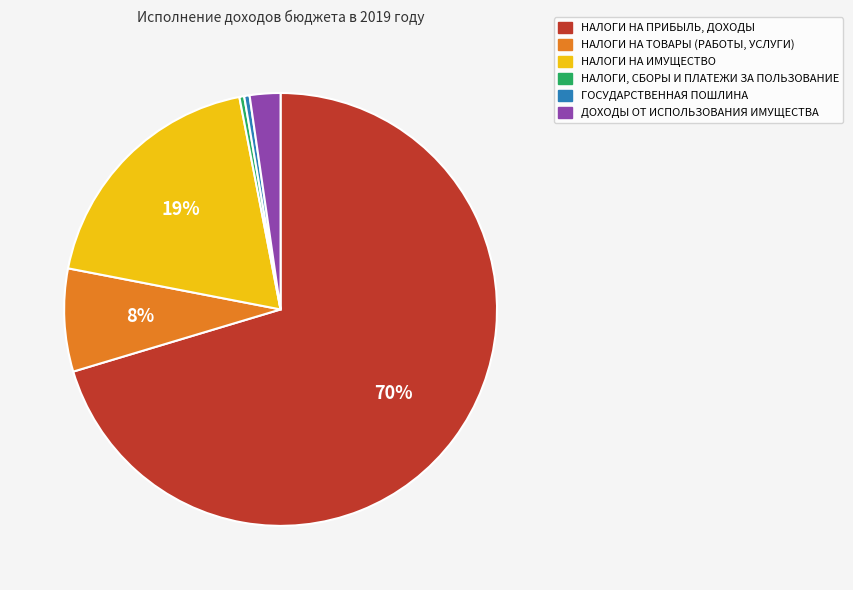

The НАЛОГИ, СБОРЫ И ПЛАТЕЖИ ЗА ПОЛЬЗОВАНИЕ slice represents 0% of the pie. True or false?

True